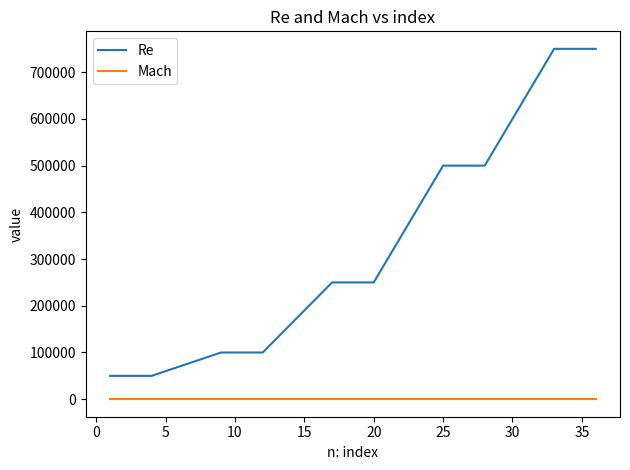

What are all the series names shown in the legend?

Re, Mach